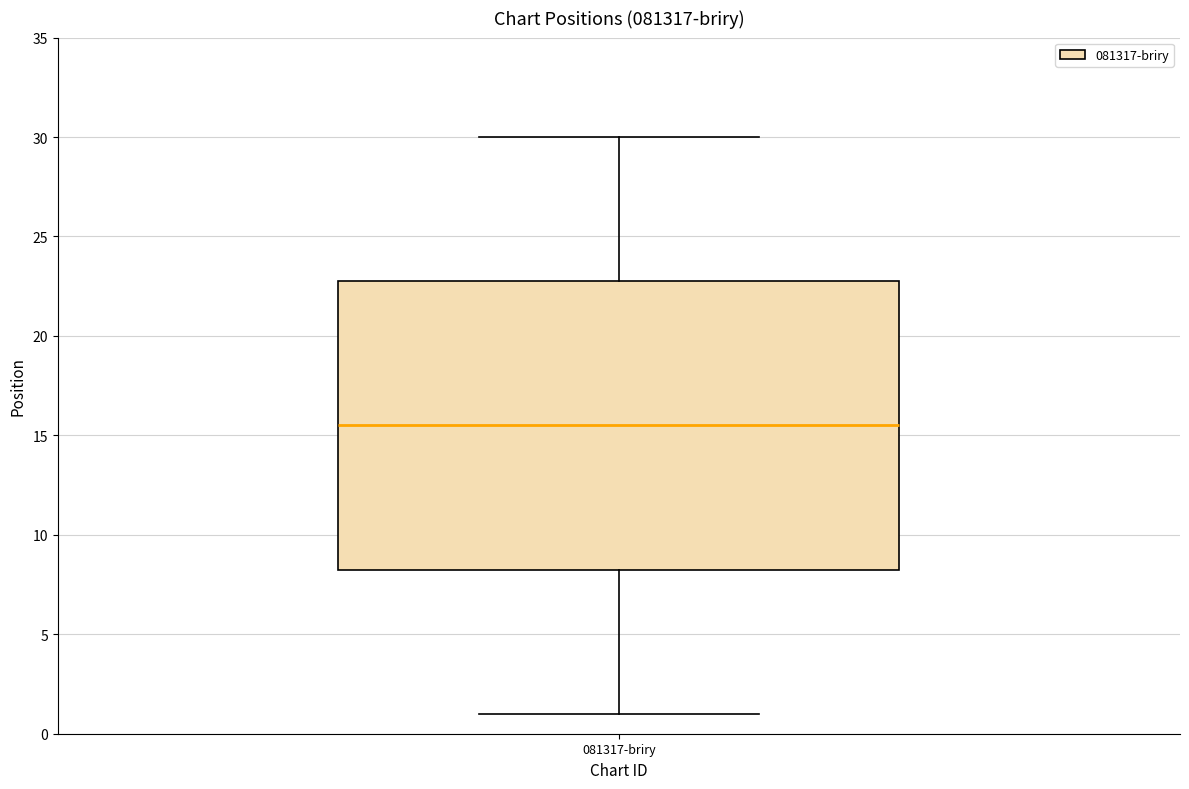

Read this box plot against the y-axis: the position of the median line, the range covered by the box, and the ends of both whiskers. The values are not printed on the chart, so give them approximately, as read against the axis.

median 15.5, box 8.5 to 23.0, whiskers 1.0 to 30.0